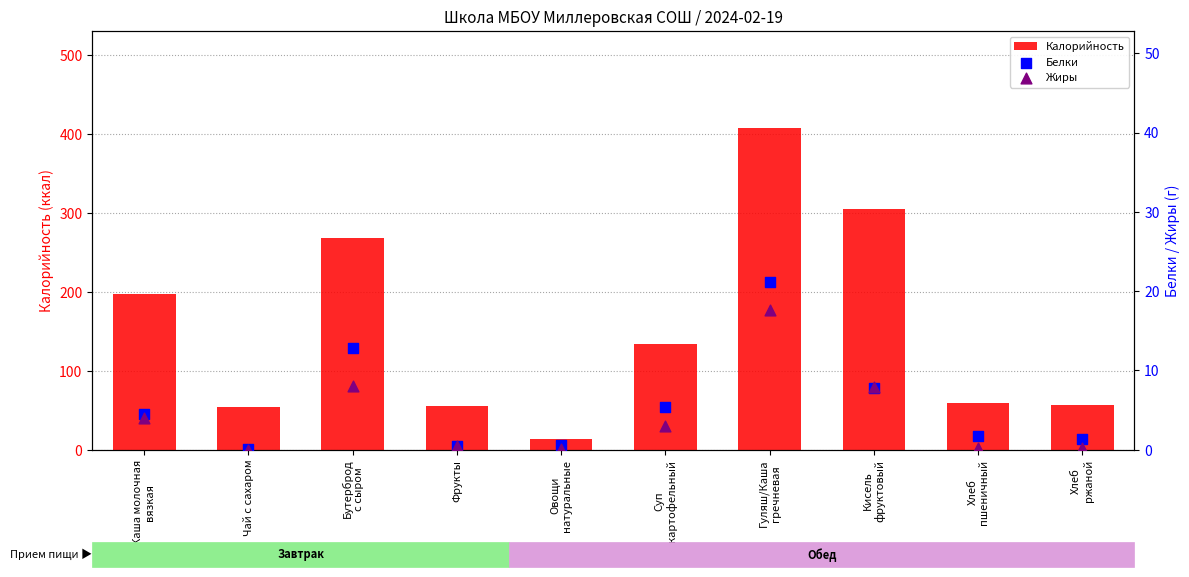

At how many categories does at least one series exceed 262?

3